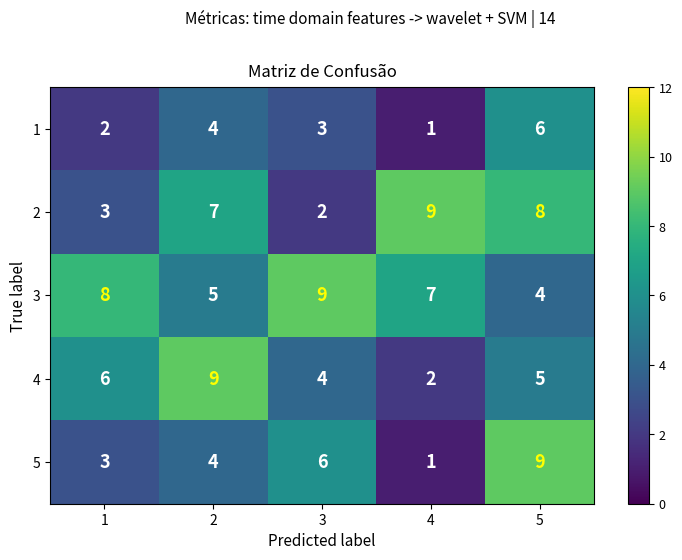

Count the 3 values in the range 5 to 8.

3